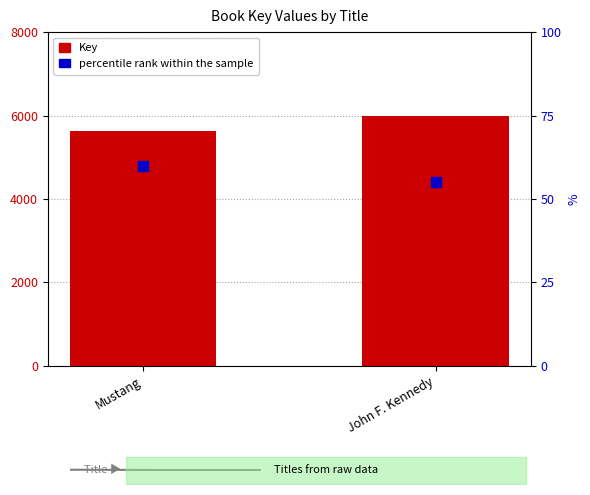

At how many categories does at least one series exceed 3878?

2